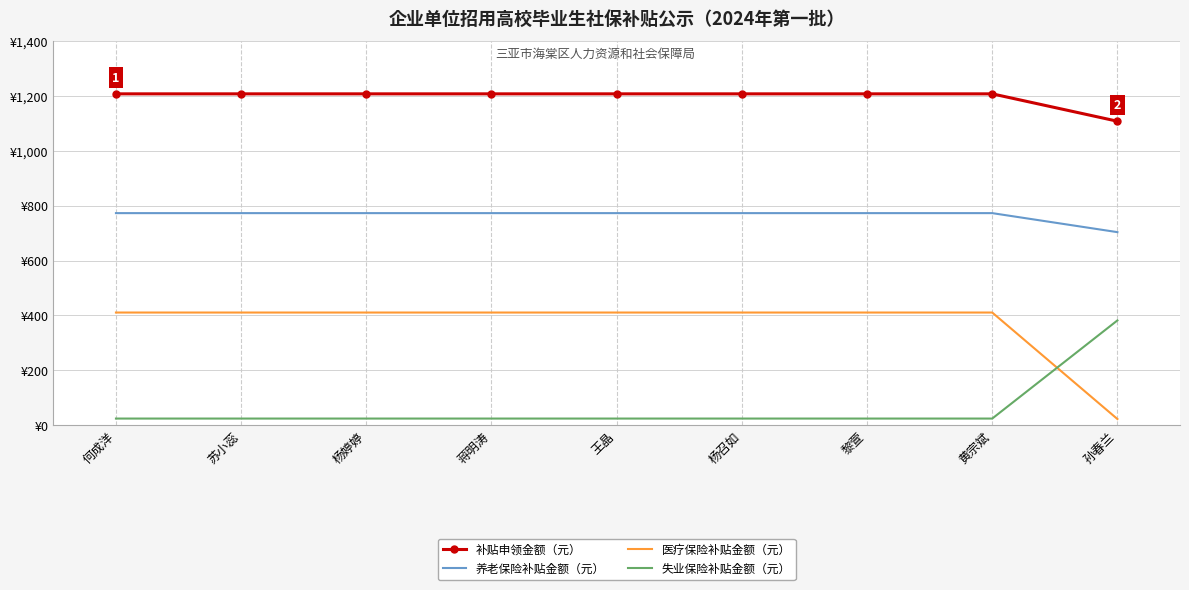

What are all the series names shown in the legend?

补贴申领金额（元）, 养老保险补贴金额（元）, 医疗保险补贴金额（元）, 失业保险补贴金额（元）